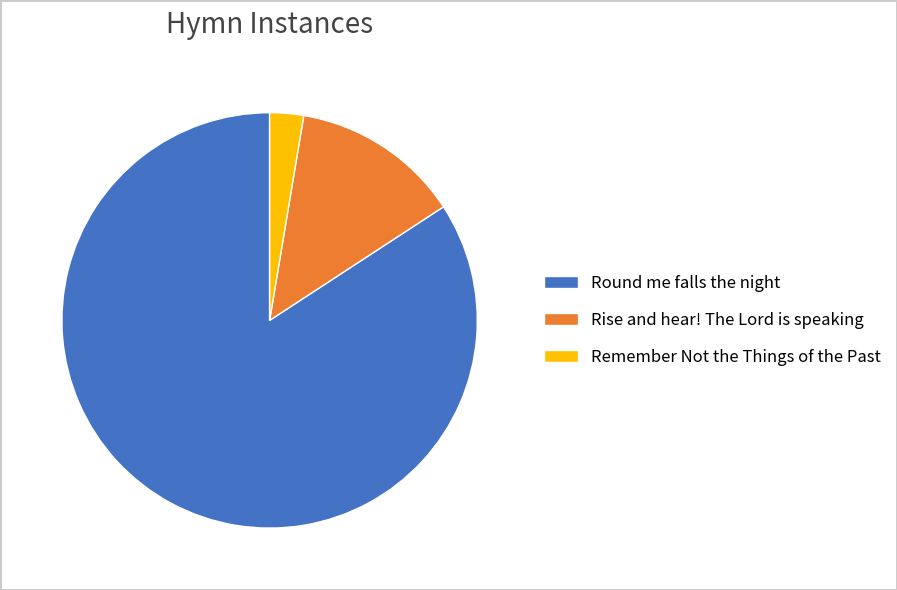

Do Remember Not the Things of the Past and Round me falls the night together represent more than half of the pie?

Yes